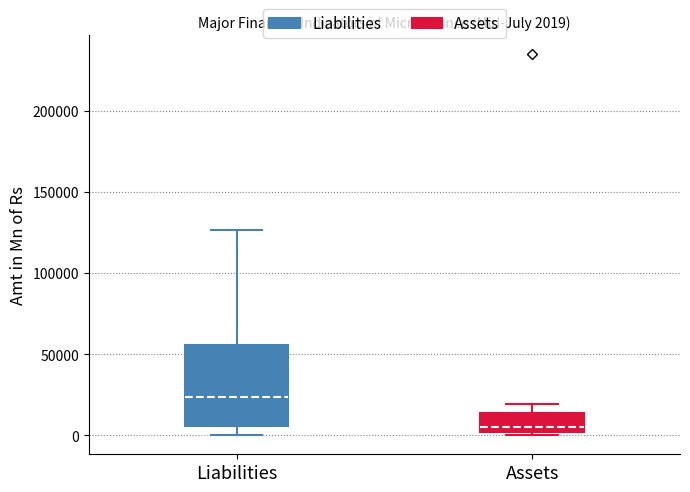

Which box's median line is the highest?

Liabilities